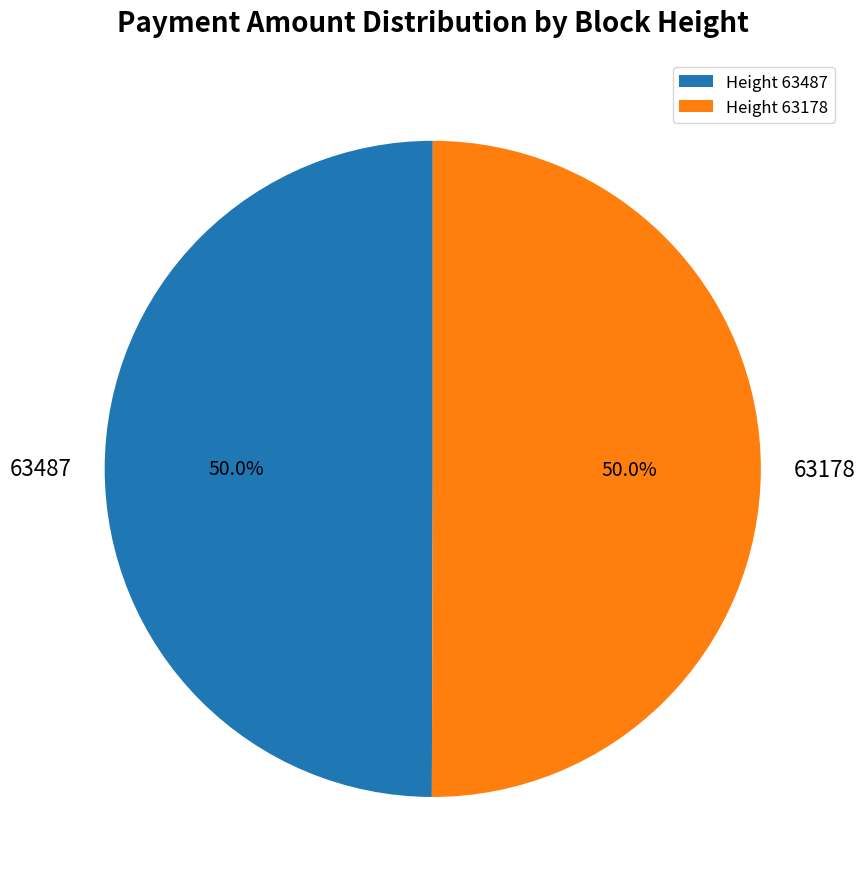

Count the number of slices in the pie.

2